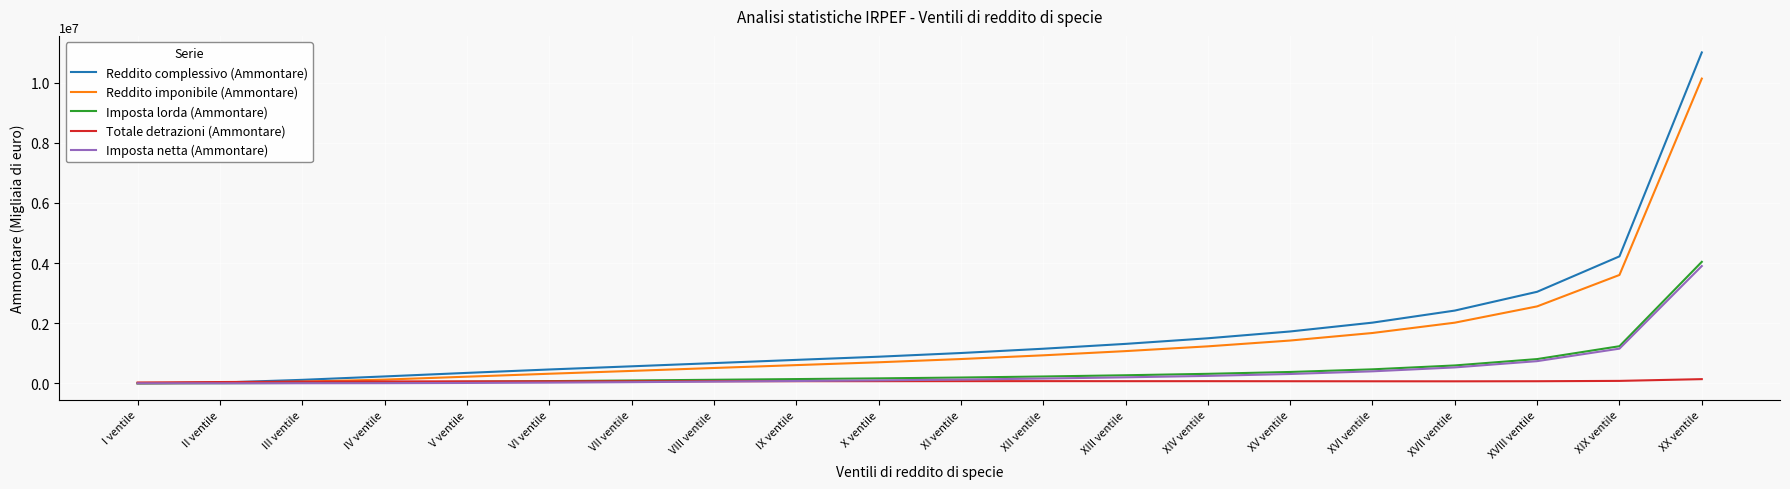

Is the value of Reddito imponibile (Ammontare) at X ventile greater than the value of Imposta netta (Ammontare) at IV ventile?

Yes